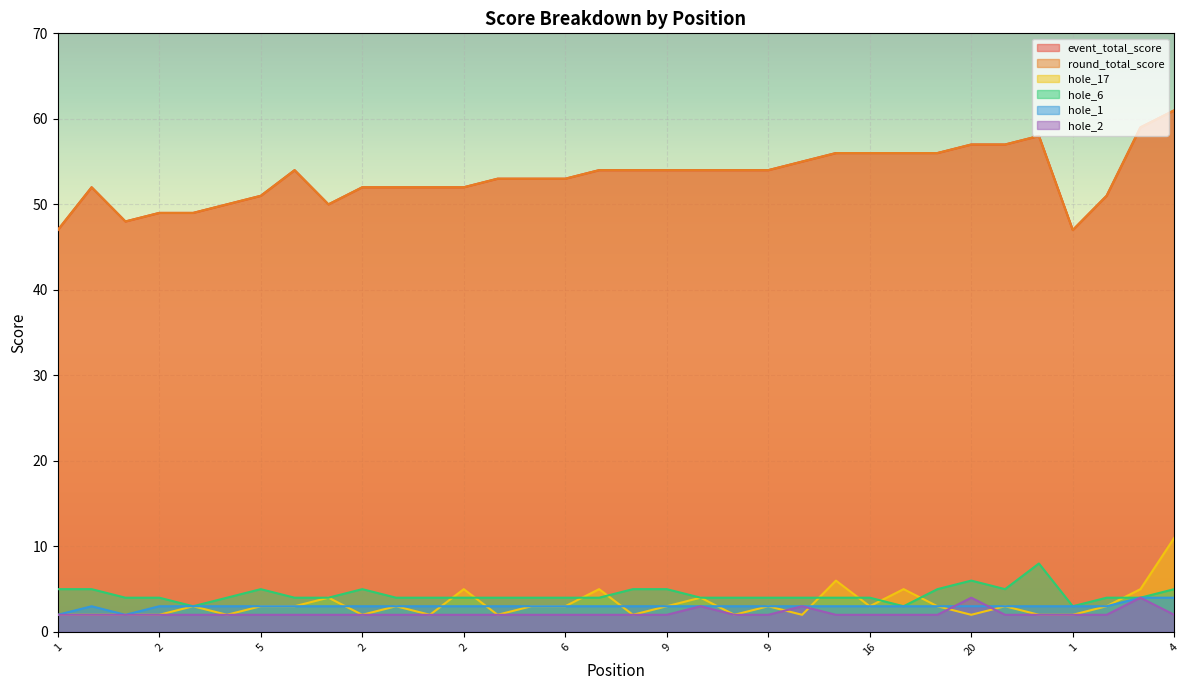

In hole_17, how many points are higher than both neighbors (excluding endpoints)?

10